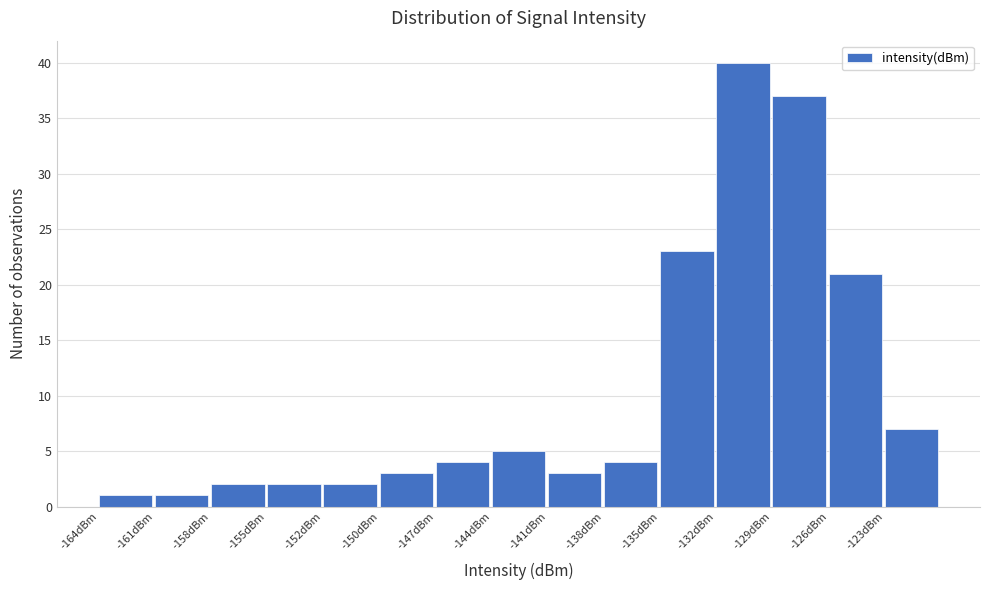

Reading left to right, list all the values displayed in this chart.

1	1	2	2	2	3	4	5	3	4	23	40	37	21	7